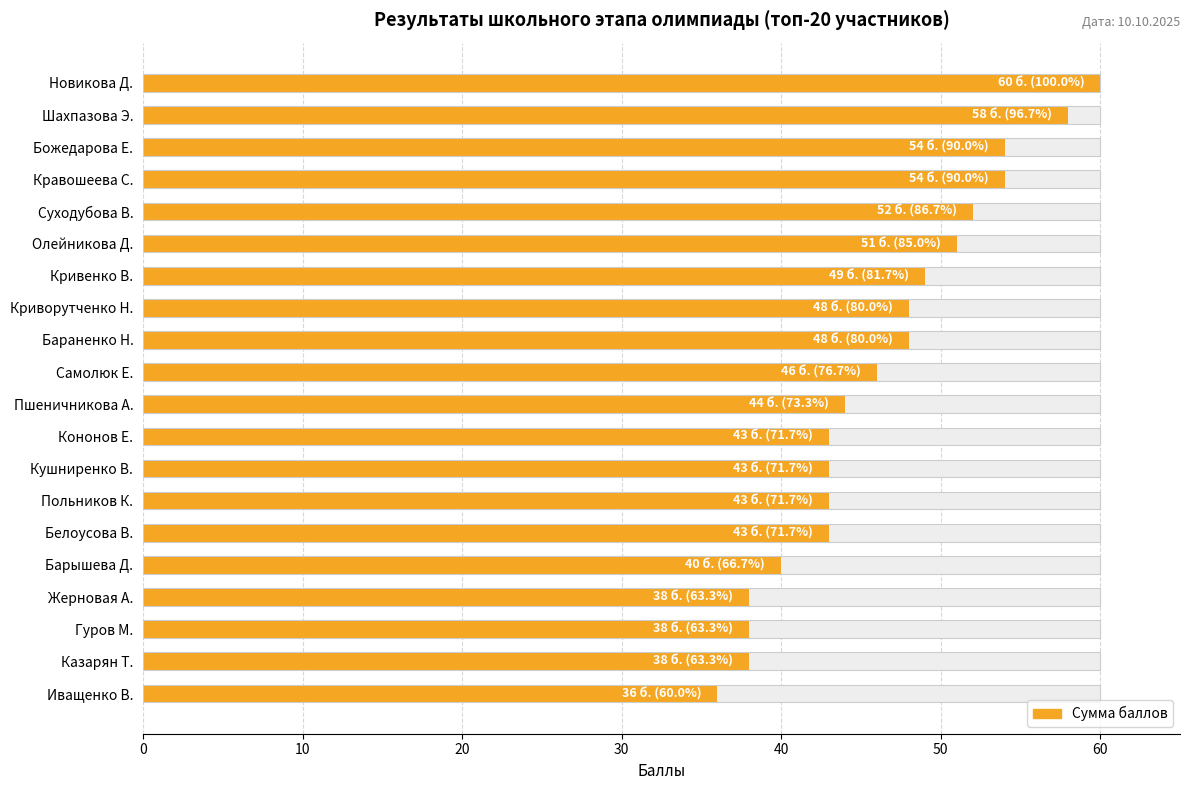

How many series are shown in this chart?

2